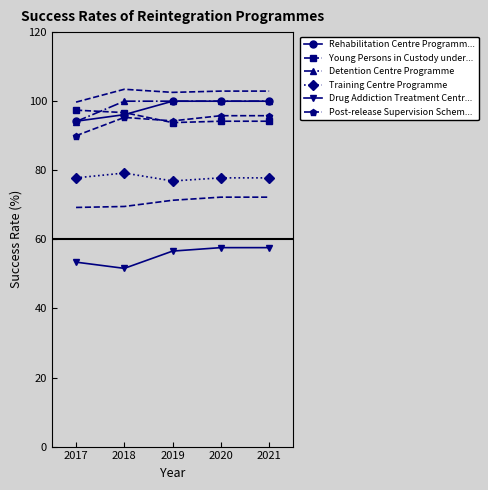

How many lines are shown in the chart?

6